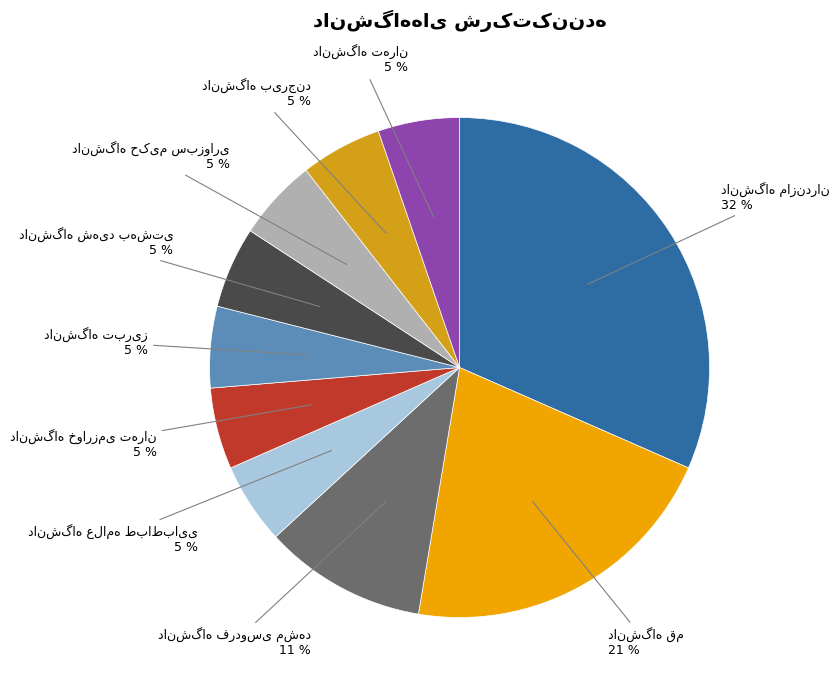

Does any single category account for the majority?

No